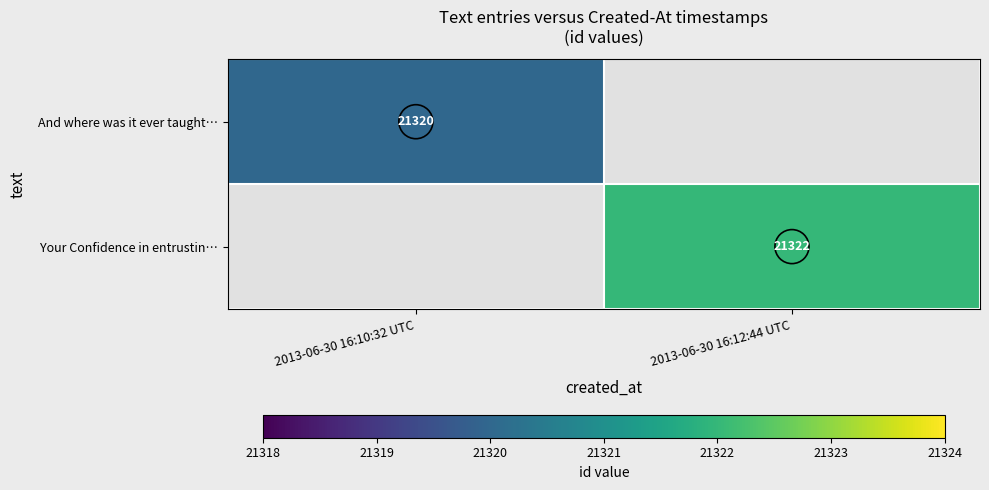

Count the number of categories in the chart.

2